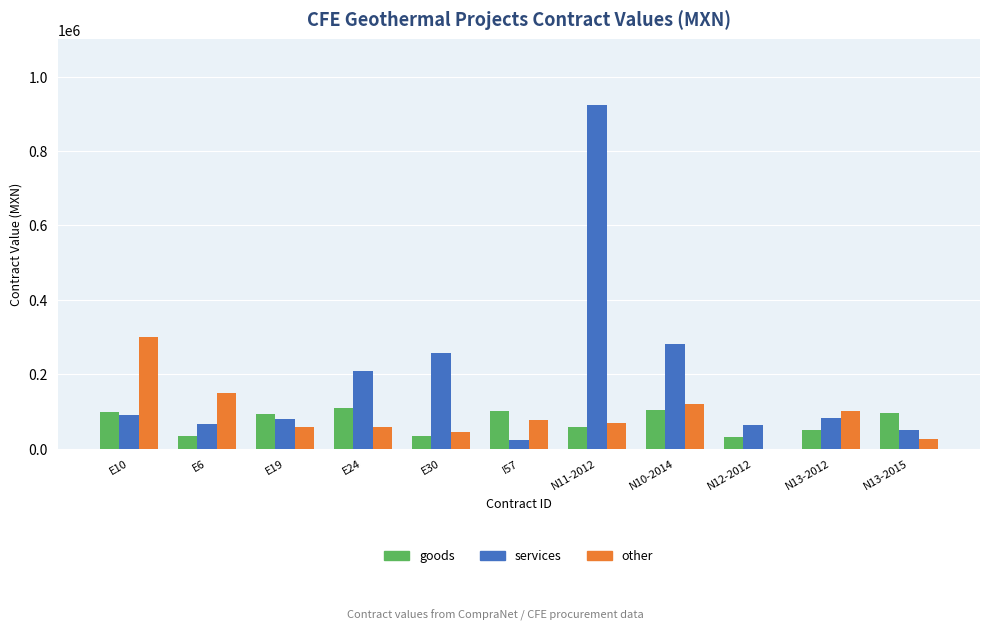

At which category is the sum across all series the highest?

N11-2012